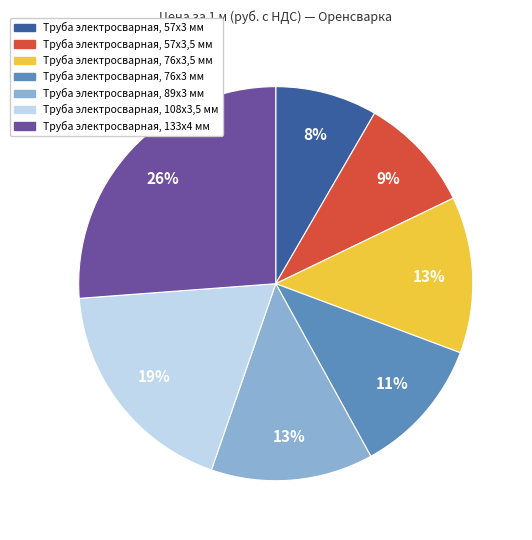

Count the number of slices in the pie.

7